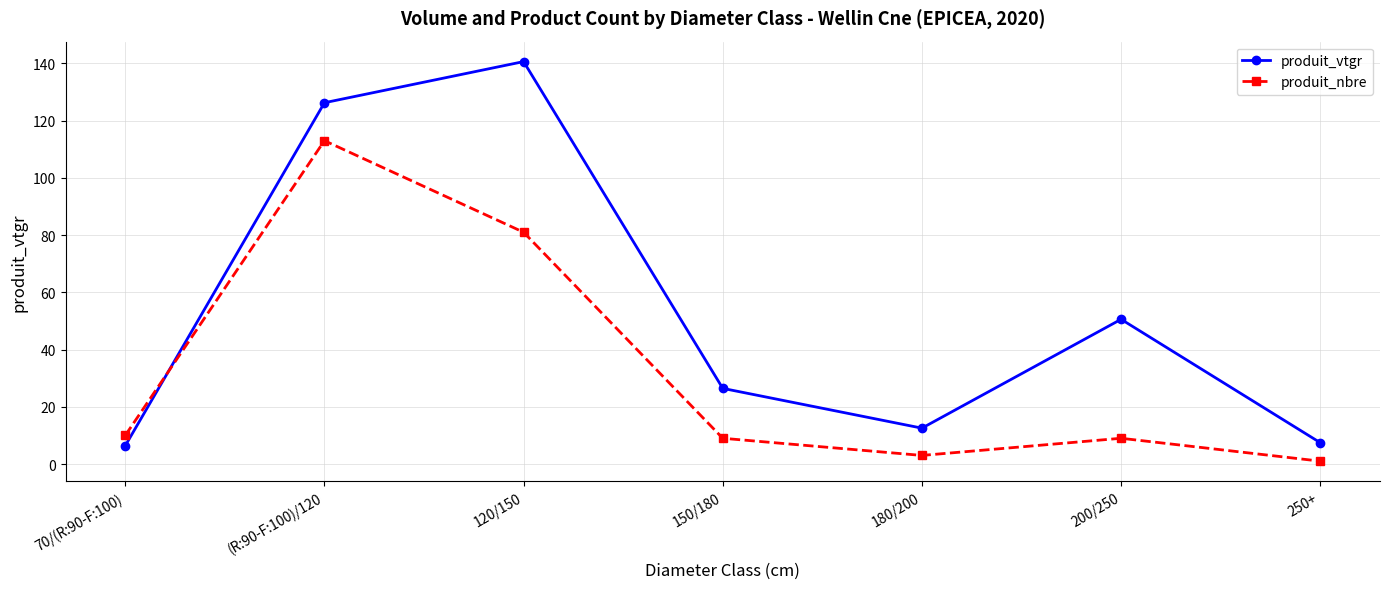

Rank the series by their maximum value, from highest to lowest.

produit_vtgr, produit_nbre